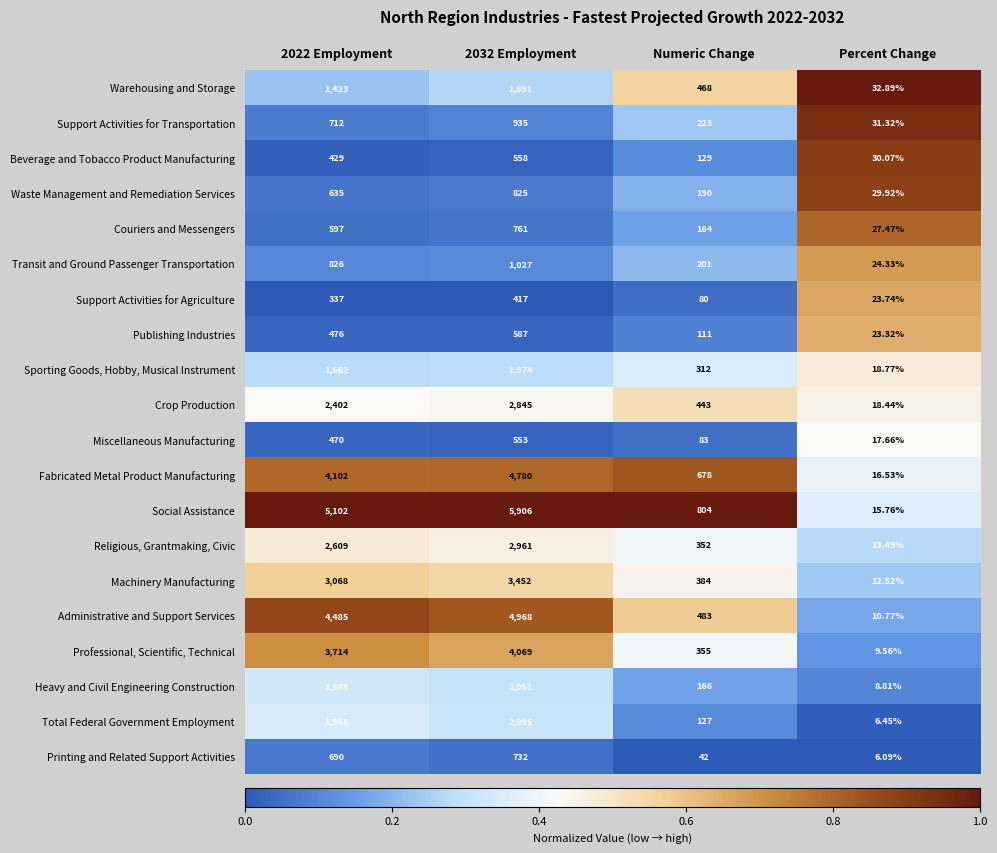

Rank the series at Percent Change from lowest to highest value.

Printing and Related Support Activities, Total Federal Government Employment, Heavy and Civil Engineering Construction, Professional, Scientific, Technical, Administrative and Support Services, Machinery Manufacturing, Religious, Grantmaking, Civic, Social Assistance, Fabricated Metal Product Manufacturing, Miscellaneous Manufacturing, Crop Production, Sporting Goods, Hobby, Musical Instrument, Publishing Industries, Support Activities for Agriculture, Transit and Ground Passenger Transportation, Couriers and Messengers, Waste Management and Remediation Services, Beverage and Tobacco Product Manufacturing, Support Activities for Transportation, Warehousing and Storage